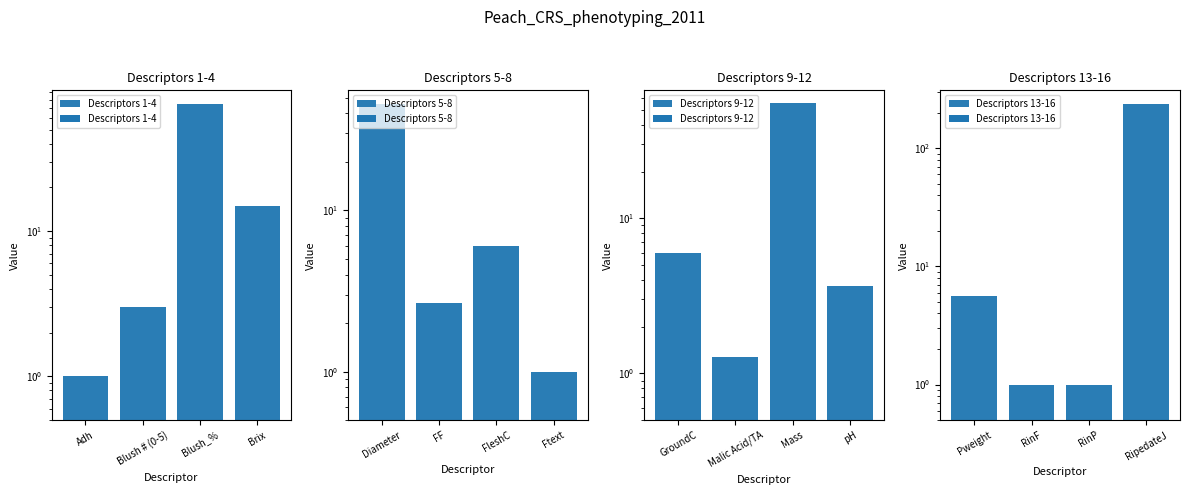

Between Adh and Blush_%, which is larger?

Blush_%